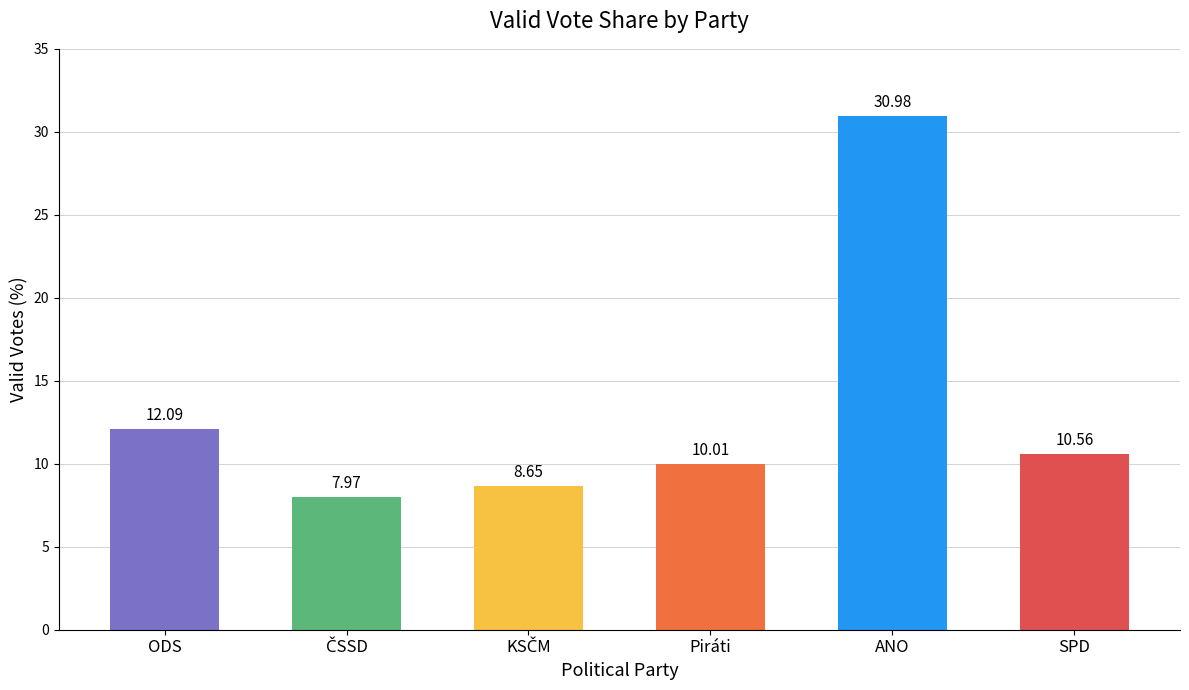

Where does the data first go above 10?

ODS